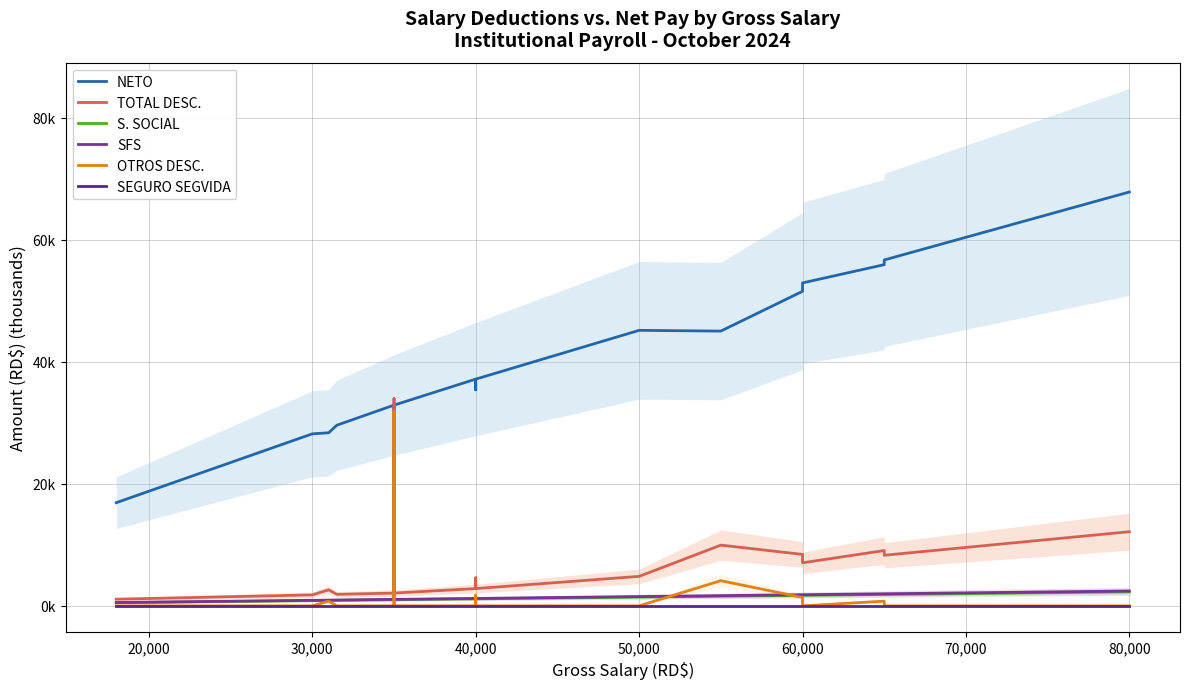

List the series in order of their peak value, lowest first.

SEGURO SEGVIDA, S. SOCIAL, SFS, OTROS DESC., TOTAL DESC., NETO